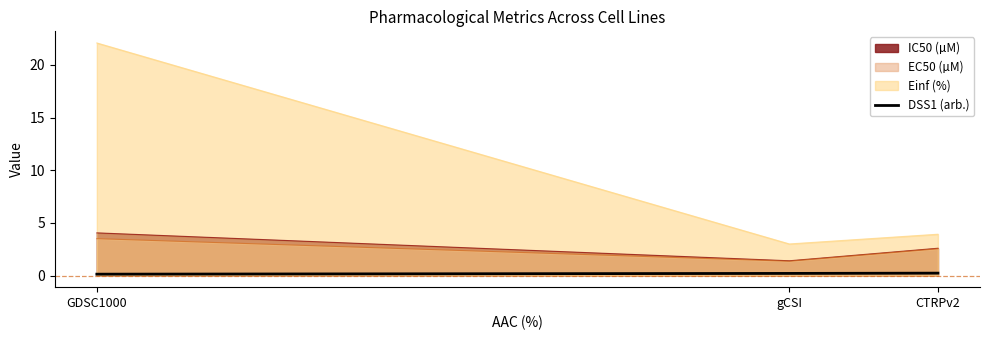

Which category has the highest value across all series?

GDSC1000